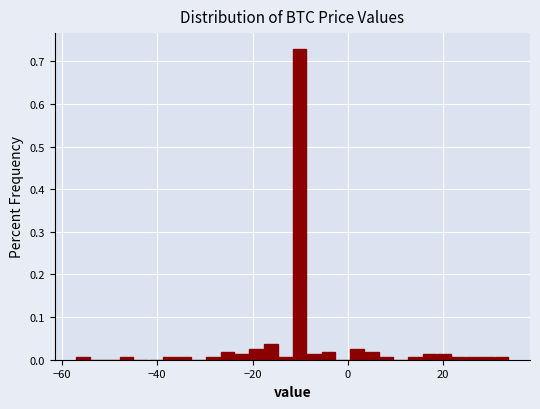

Read against the x-axis, roughly where is the centre of the tallest bar?

-10